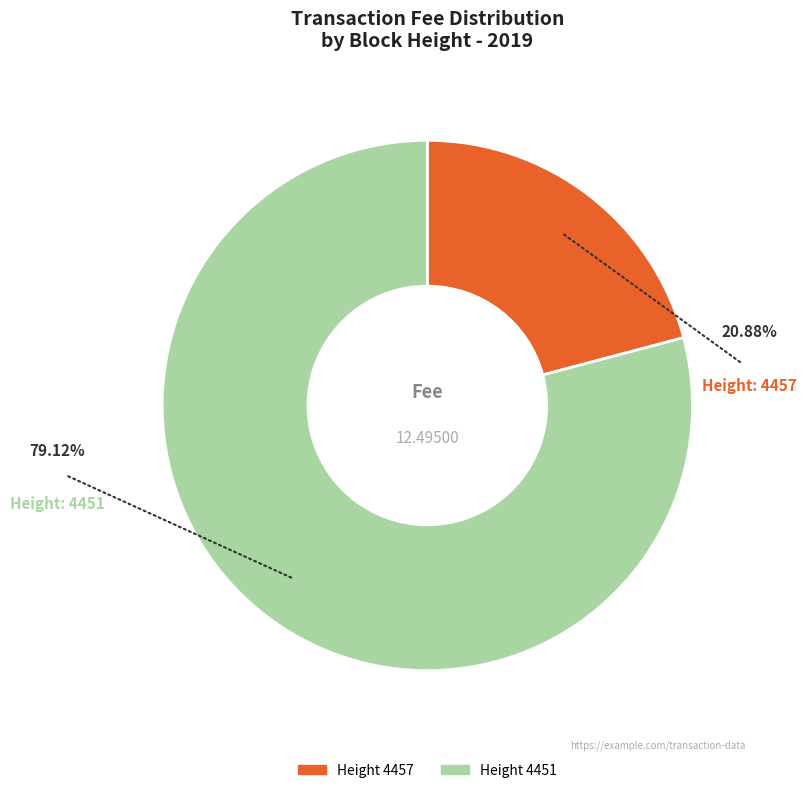

The 4451 slice represents 79% of the pie. True or false?

True